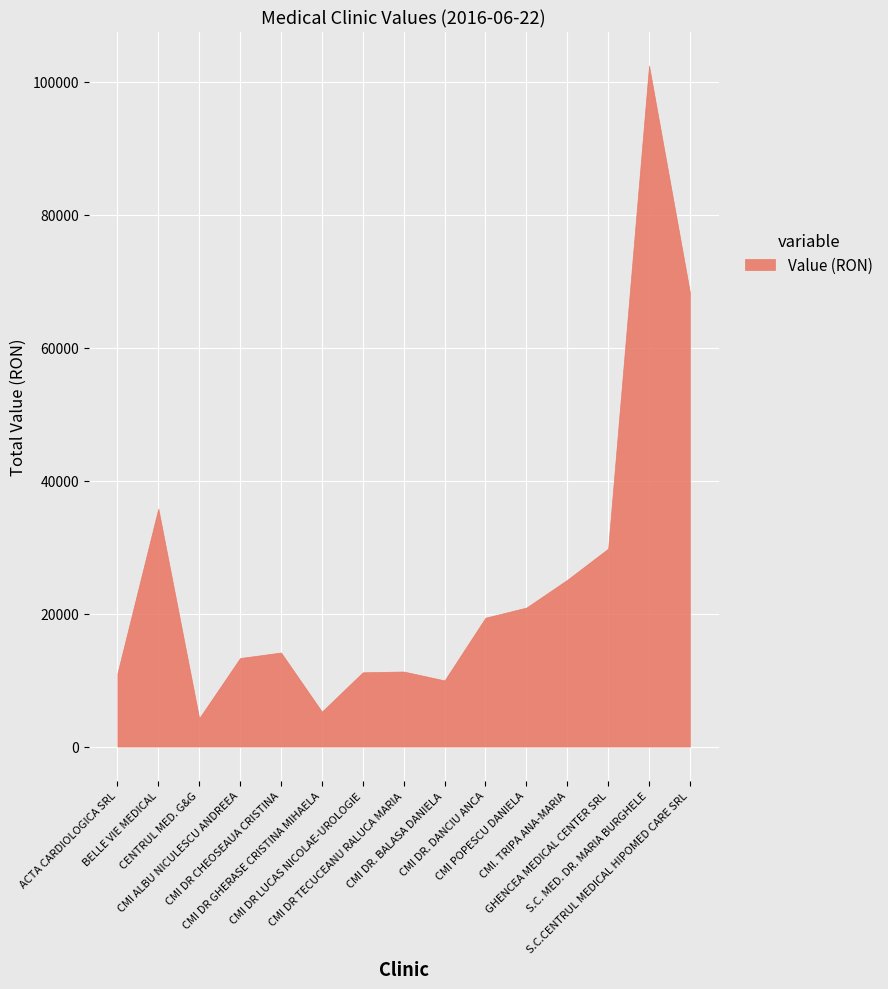

What is the average value?

25474.1